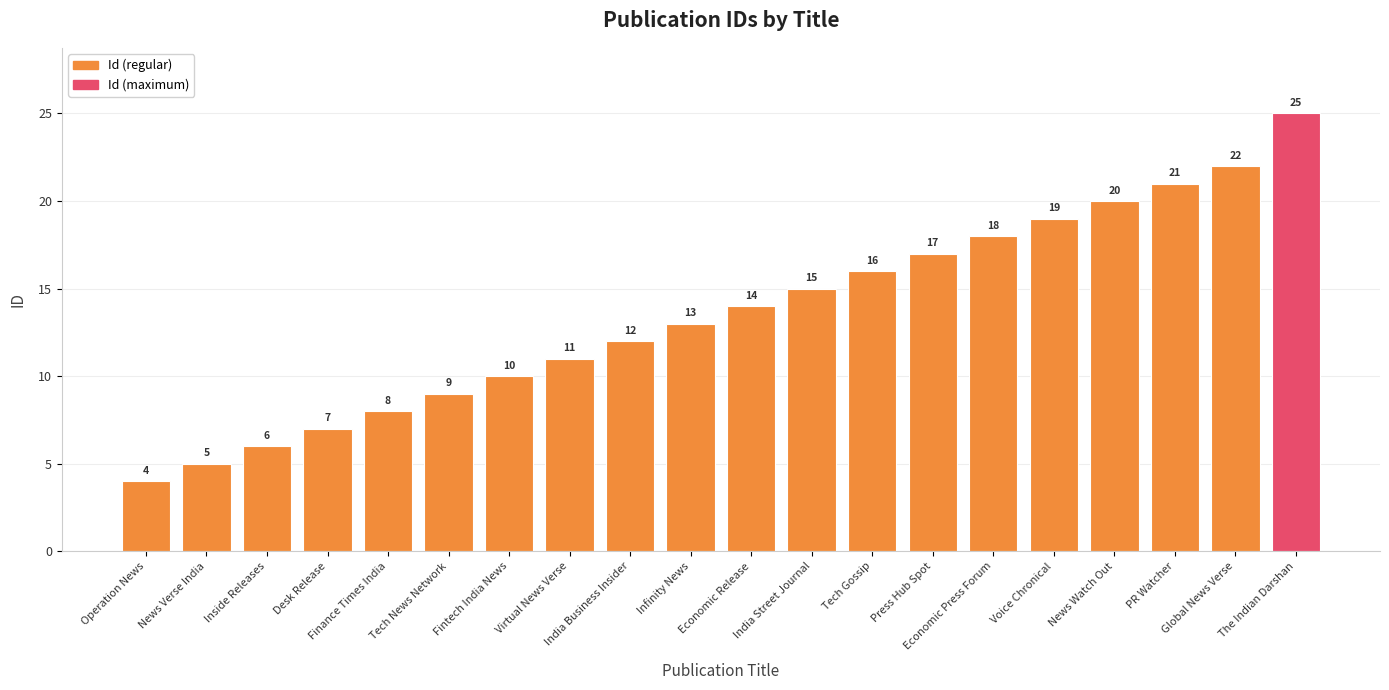

List the labels in order of value, largest first.

The Indian Darshan, Global News Verse, PR Watcher, News Watch Out, Voice Chronical, Economic Press Forum, Press Hub Spot, Tech Gossip, India Street Journal, Economic Release, Infinity News, India Business Insider, Virtual News Verse, Fintech India News, Tech News Network, Finance Times India, Desk Release, Inside Releases, News Verse India, Operation News